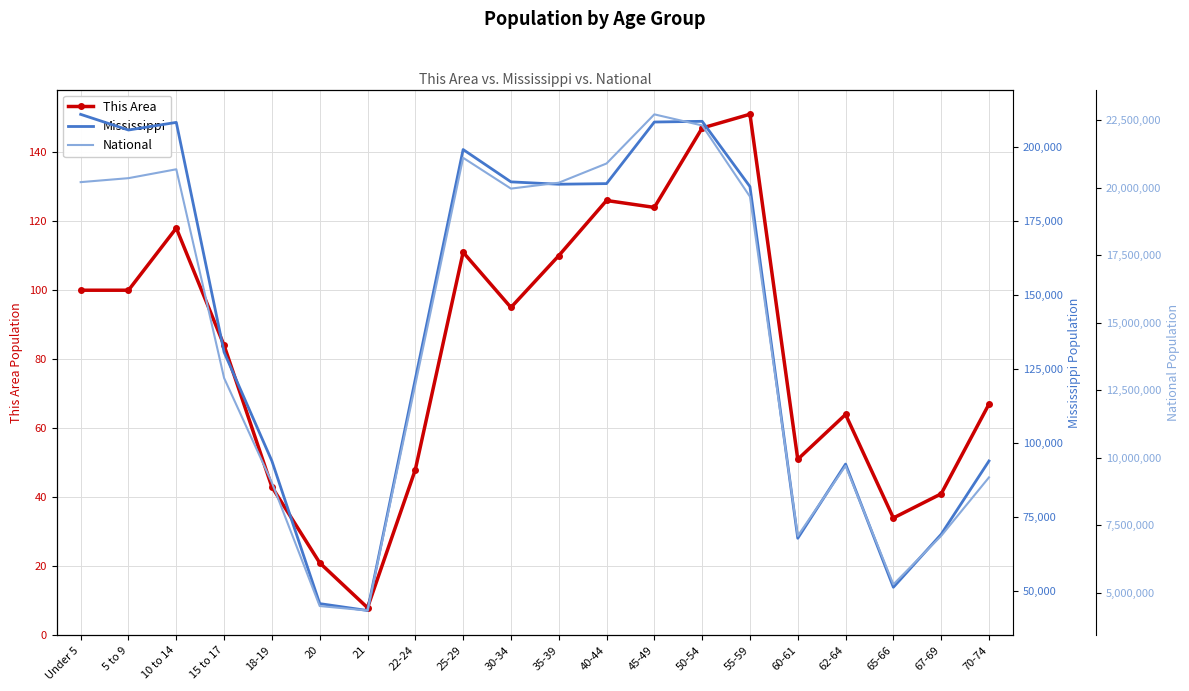

True or false: National and Mississippi cross at least once.

False